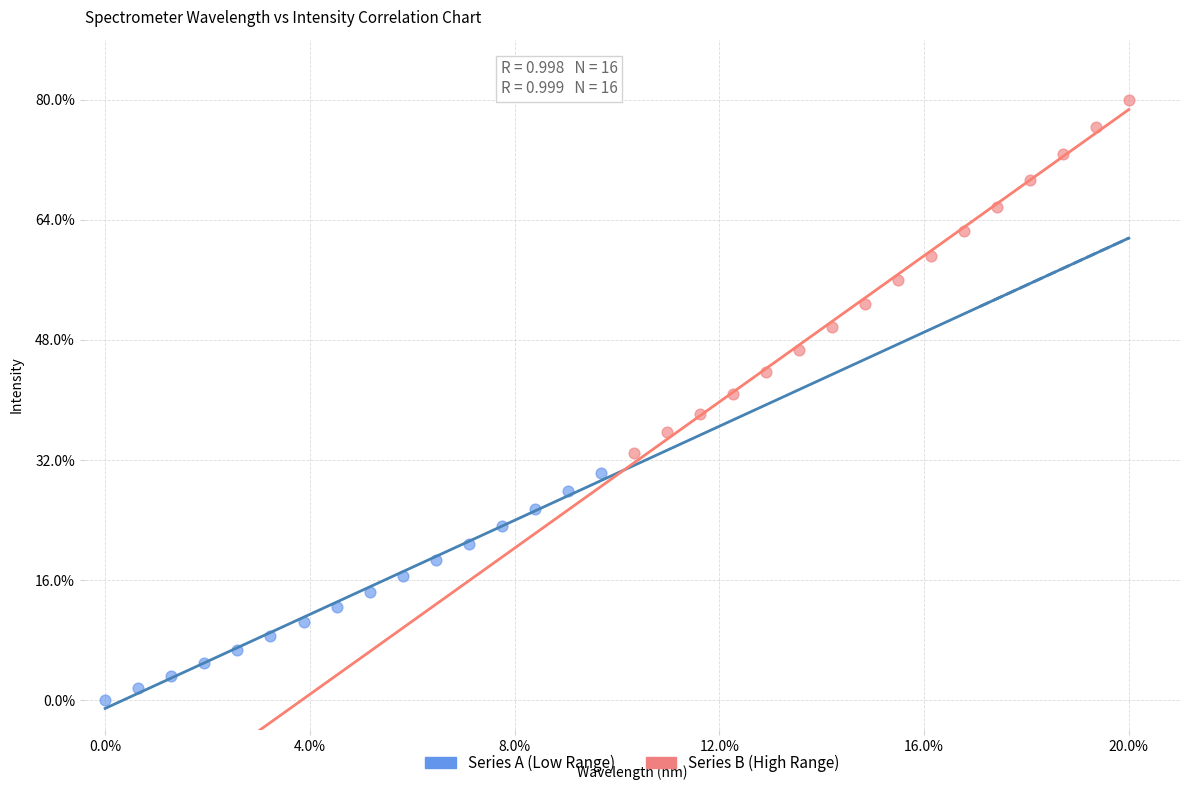

What are all the series names shown in the legend?

Series A (Low Range), Series B (High Range)